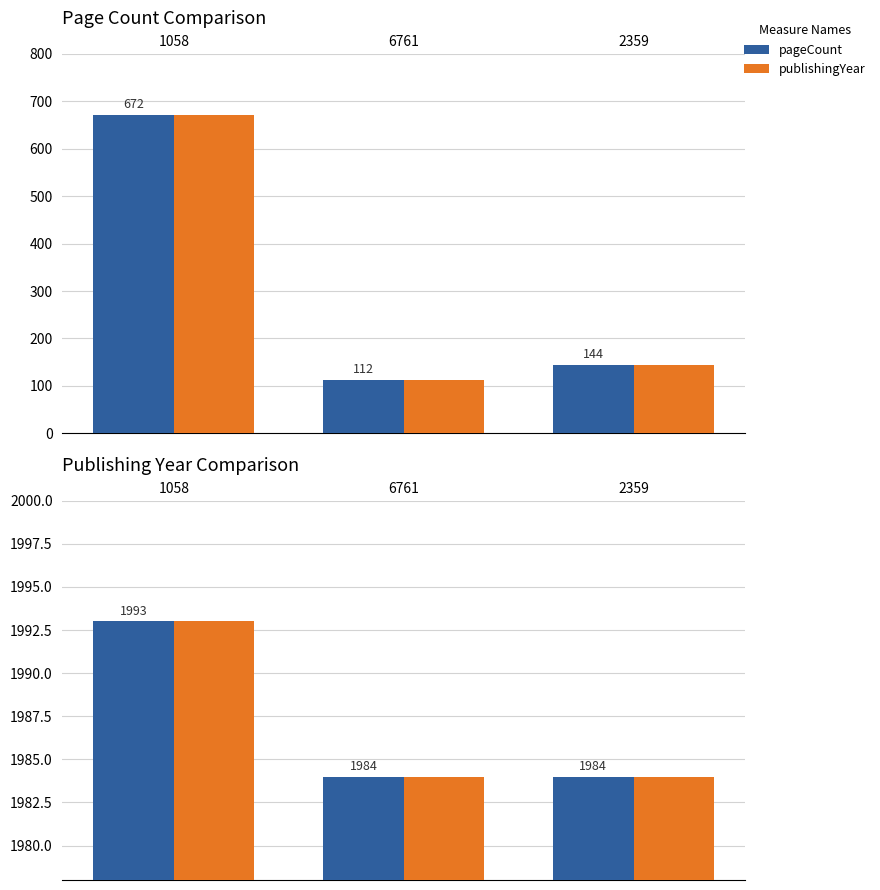

At which label does pageCount first exceed 144?

1058